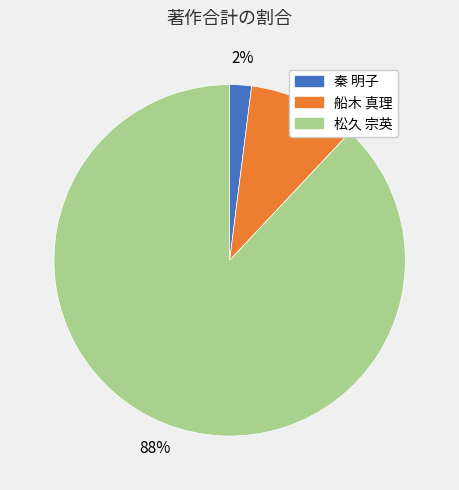

To the nearest percent, what is the difference between the largest and smallest slice percentages?

86%